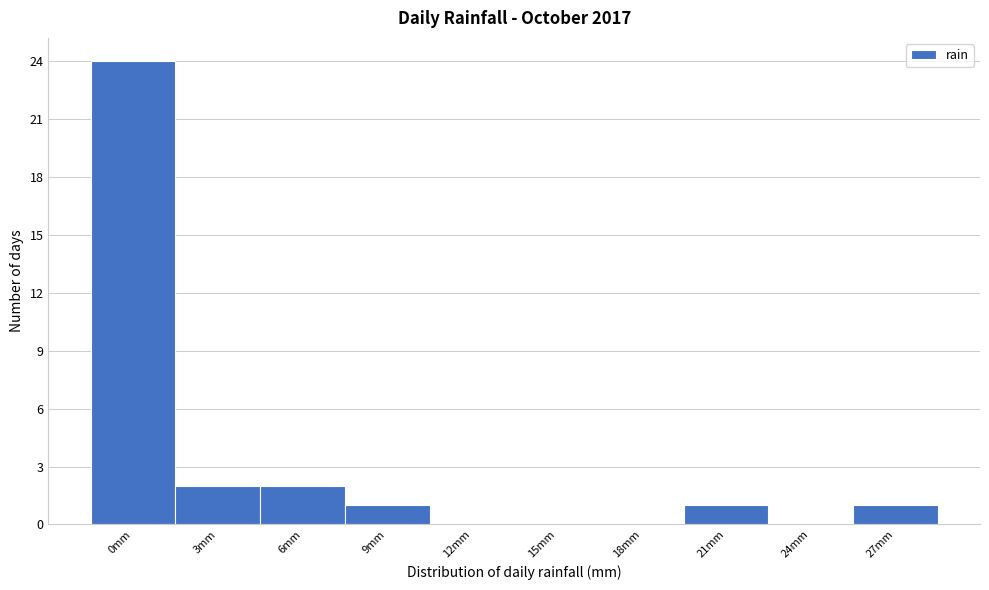

Reading left to right, what are all the values shown in this chart?

0mm=24	3mm=2	6mm=2	9mm=1	12mm=0	15mm=0	18mm=0	21mm=1	24mm=0	27mm=1